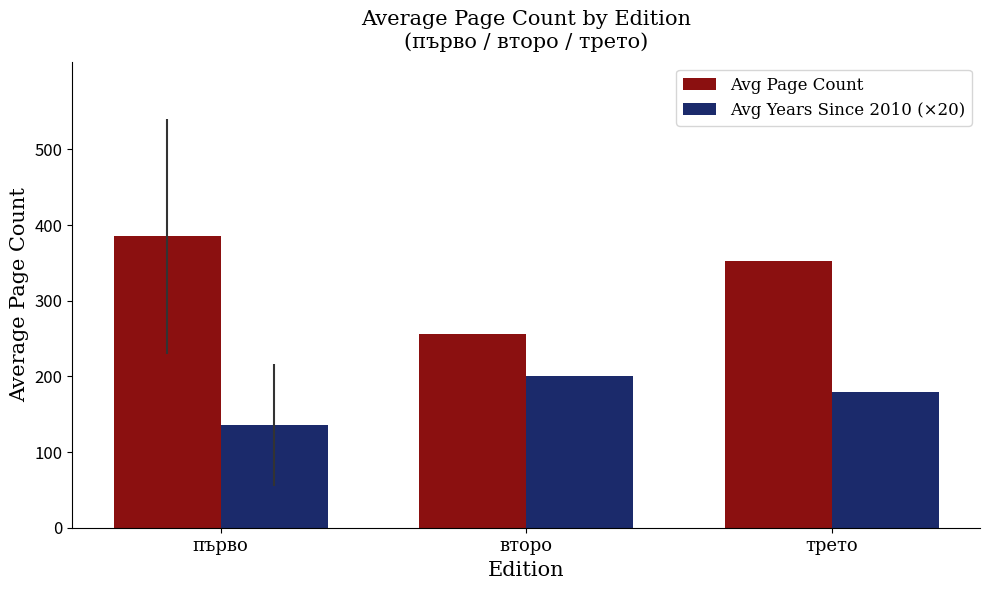

What is the label of the 2nd bar from the right?

второ